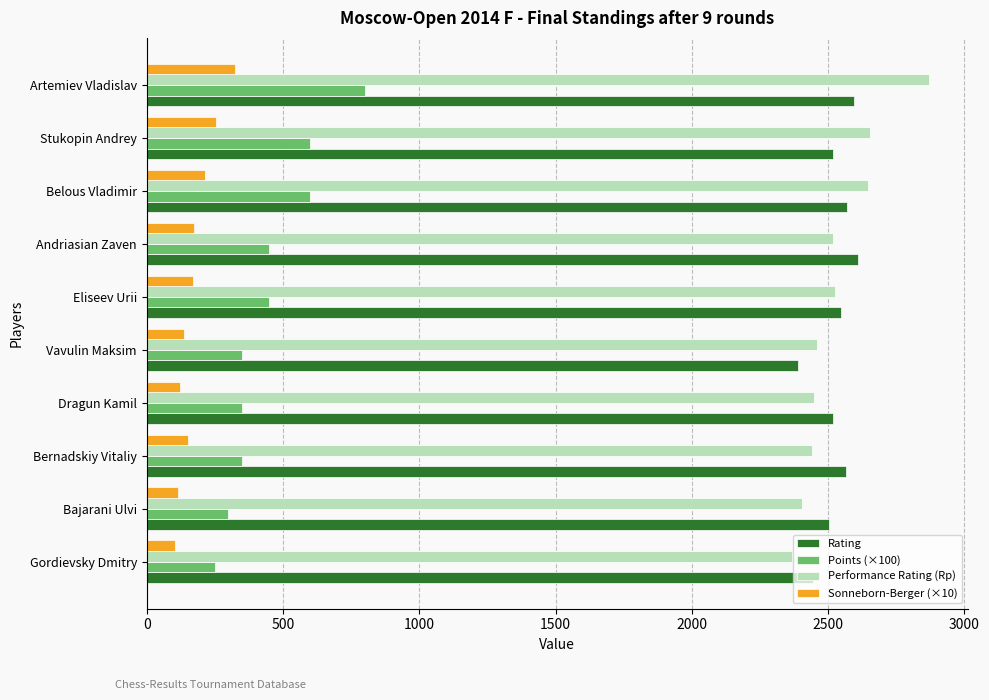

Is it true that Performance Rating (Rp) equals 885.1 at Artemiev Vladislav?

False